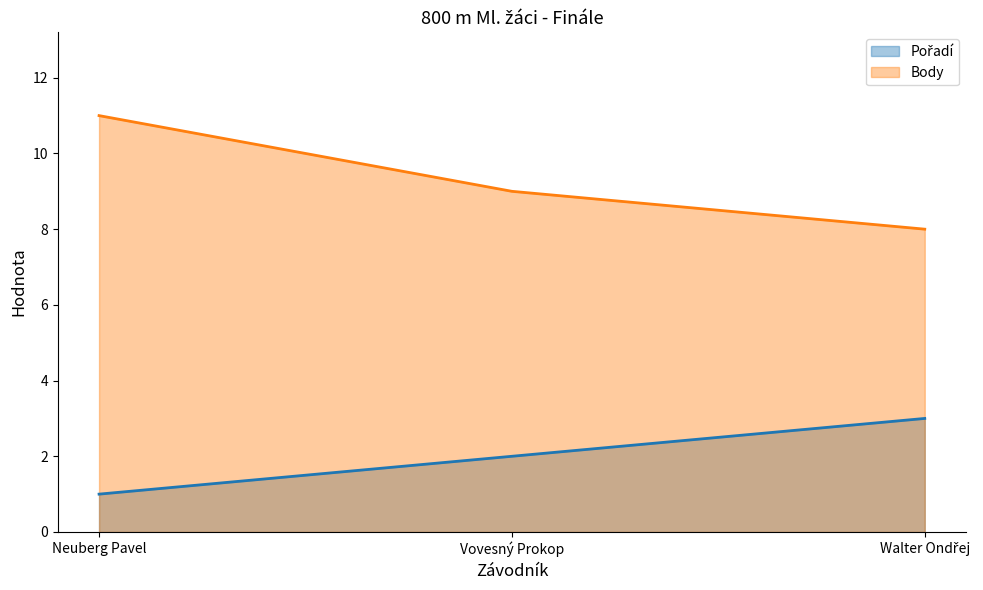

Is the value of Body at Vovesný Prokop greater than the value of Pořadí at Vovesný Prokop?

Yes